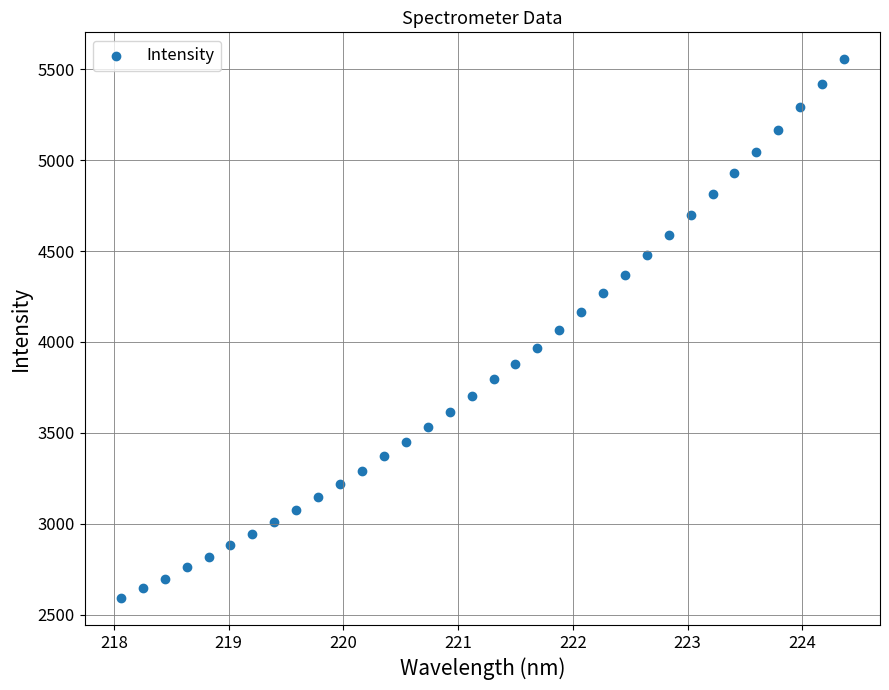

What is the range of X values (max minus min)?

6.3